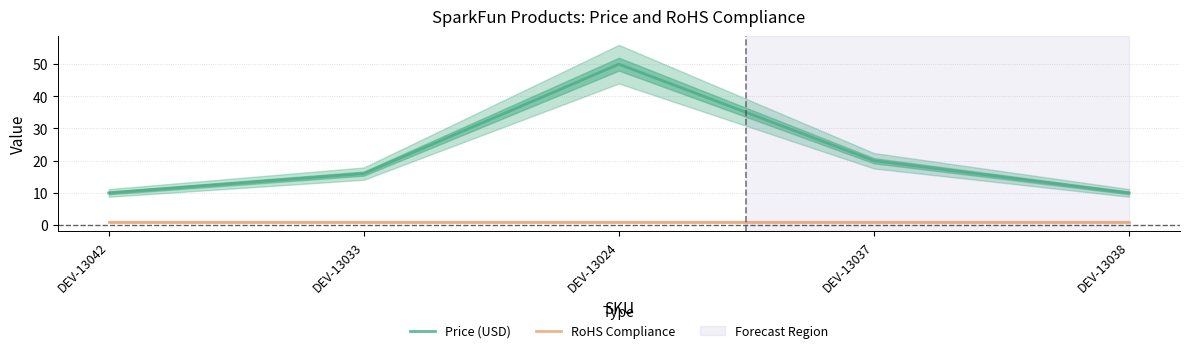

Does the chart display data point markers on the line(s)?

No